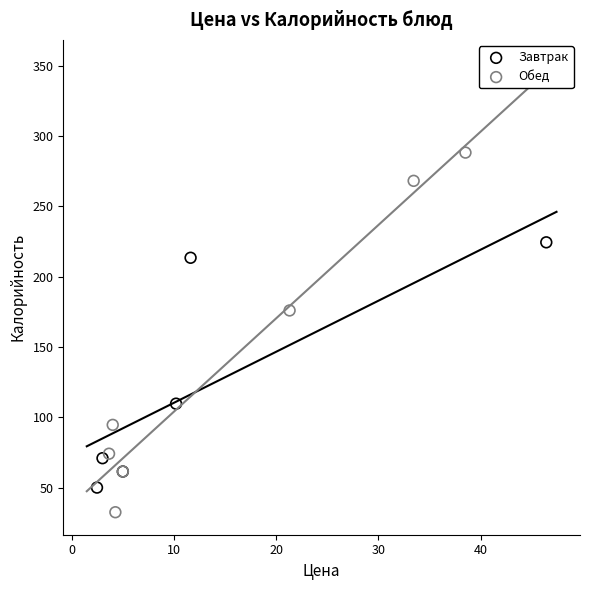

Which series reaches the minimum Y coordinate?

Обед